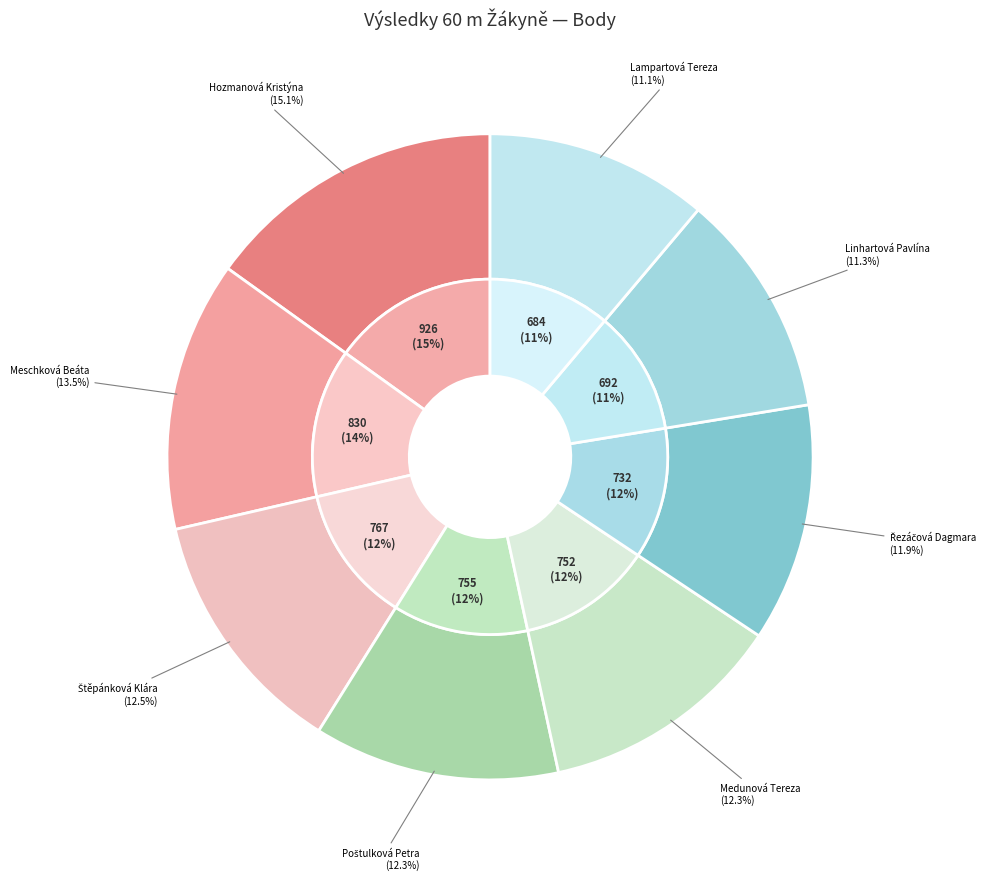

Is there any slice that represents more than half of the pie?

No